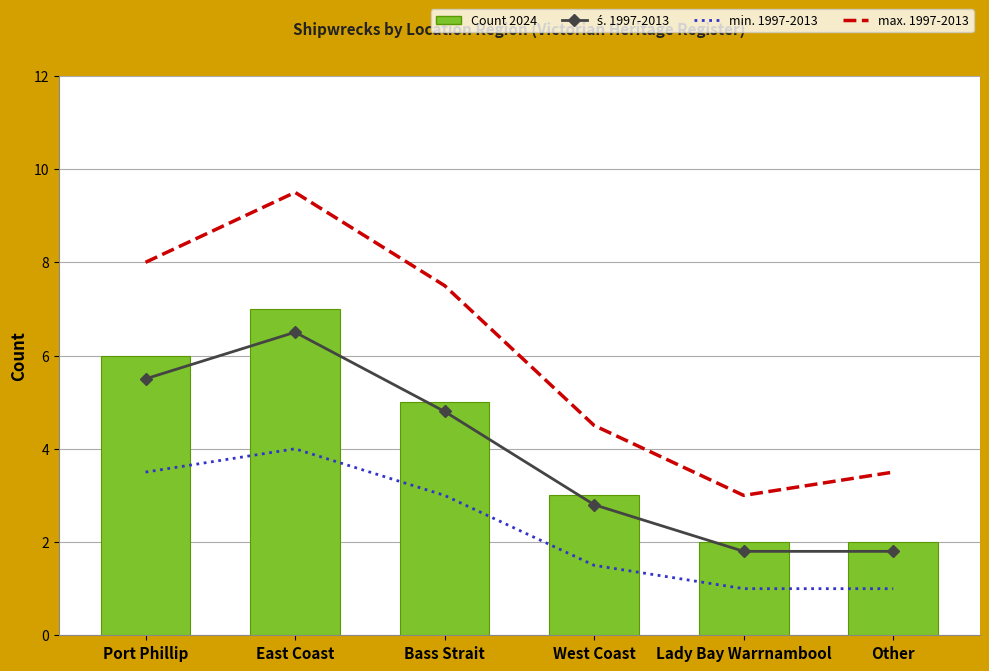

Reading right to left, what are all the values shown in this chart?

ś. 1997-2013: Other=1.8	Lady Bay Warrnambool=1.8	West Coast=2.8	Bass Strait=4.8	East Coast=6.5	Port Phillip=5.5
min. 1997-2013: Other=1.0	Lady Bay Warrnambool=1.0	West Coast=1.5	Bass Strait=3.0	East Coast=4.0	Port Phillip=3.5
max. 1997-2013: Other=3.5	Lady Bay Warrnambool=3.0	West Coast=4.5	Bass Strait=7.5	East Coast=9.5	Port Phillip=8.0
Count 2024: Other=2.0	Lady Bay Warrnambool=2.0	West Coast=3.0	Bass Strait=5.0	East Coast=7.0	Port Phillip=6.0